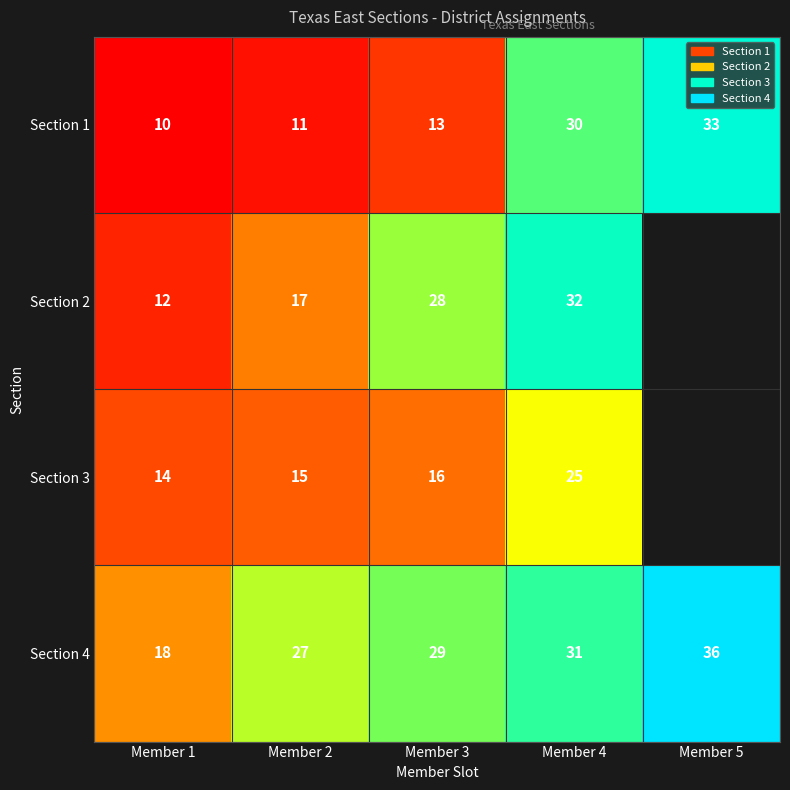

Rank the series at Member 1 from lowest to highest value.

Section 1, Section 2, Section 3, Section 4